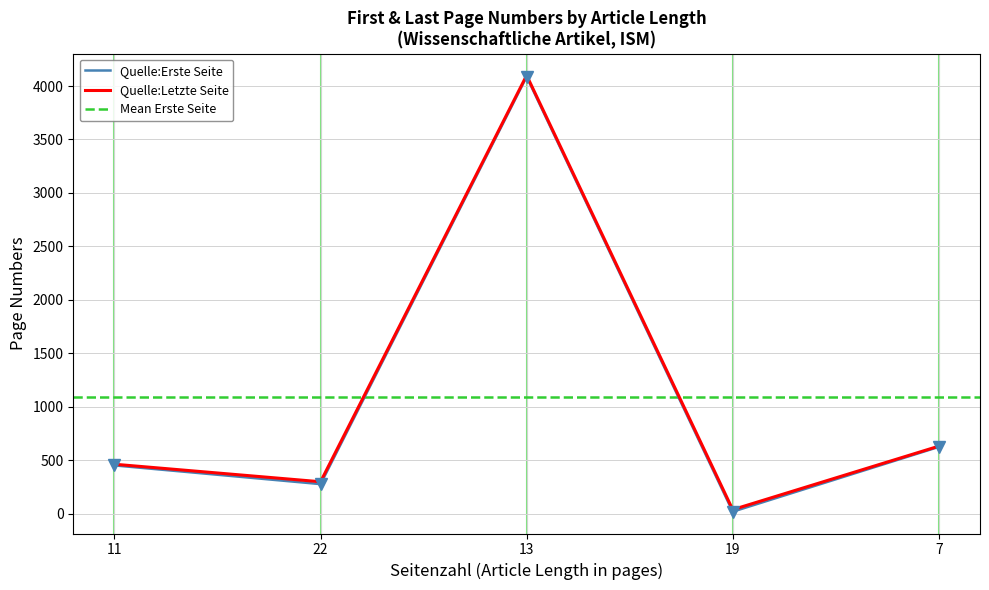

What position from the right is 13?

3